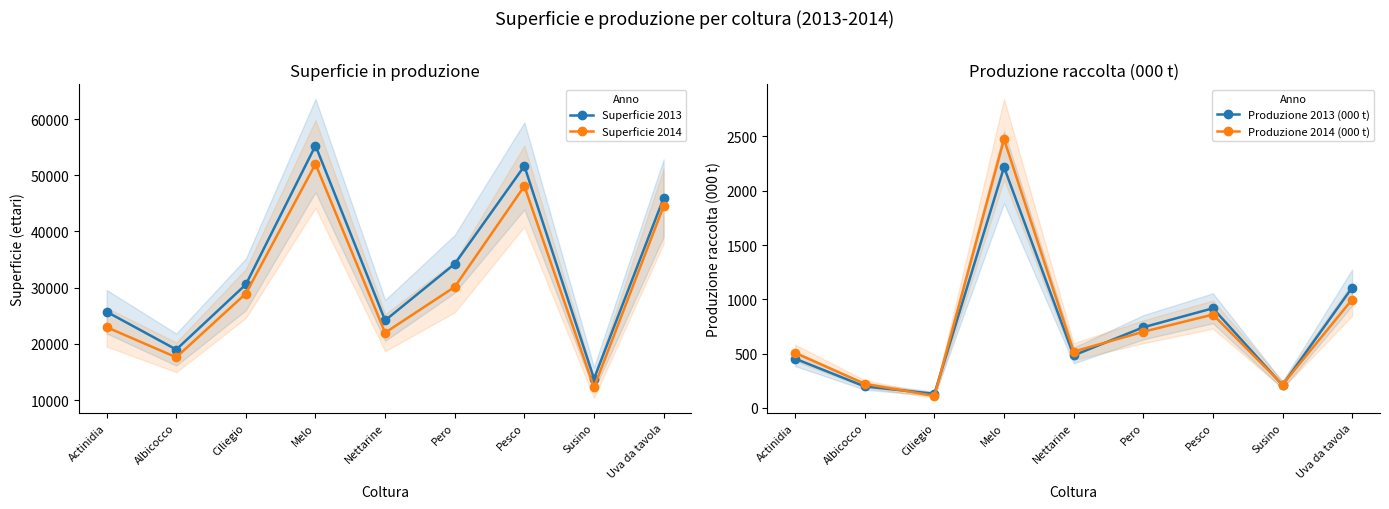

True or false: Produzione 2014 (000 t) and Produzione 2013 (000 t) cross at least once.

True